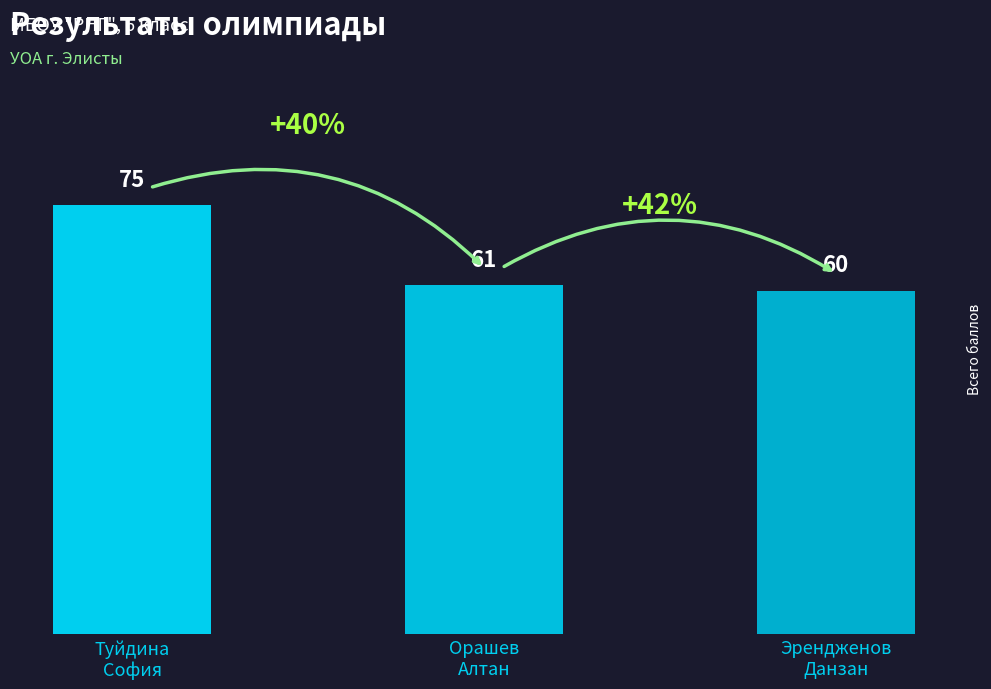

Is it true that the value at Эрендженов
Данзан is 34?

False